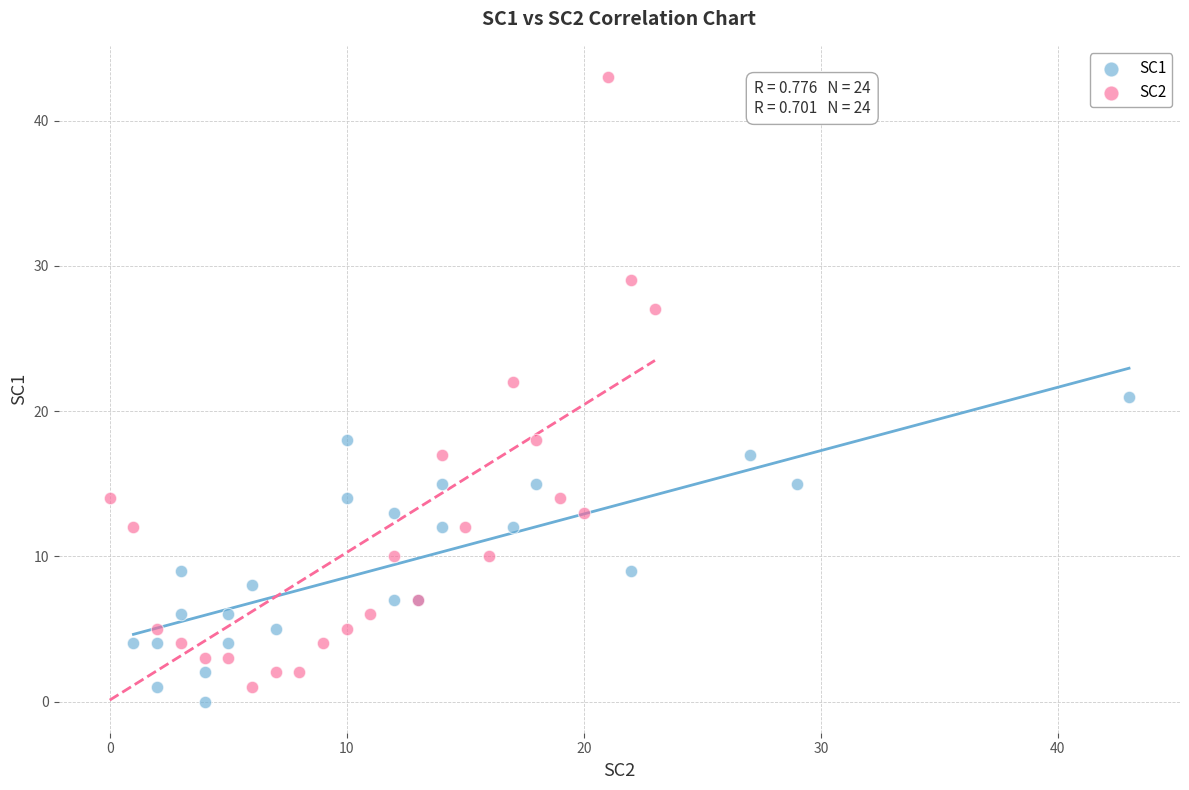

Which series reaches the maximum Y coordinate?

SC2